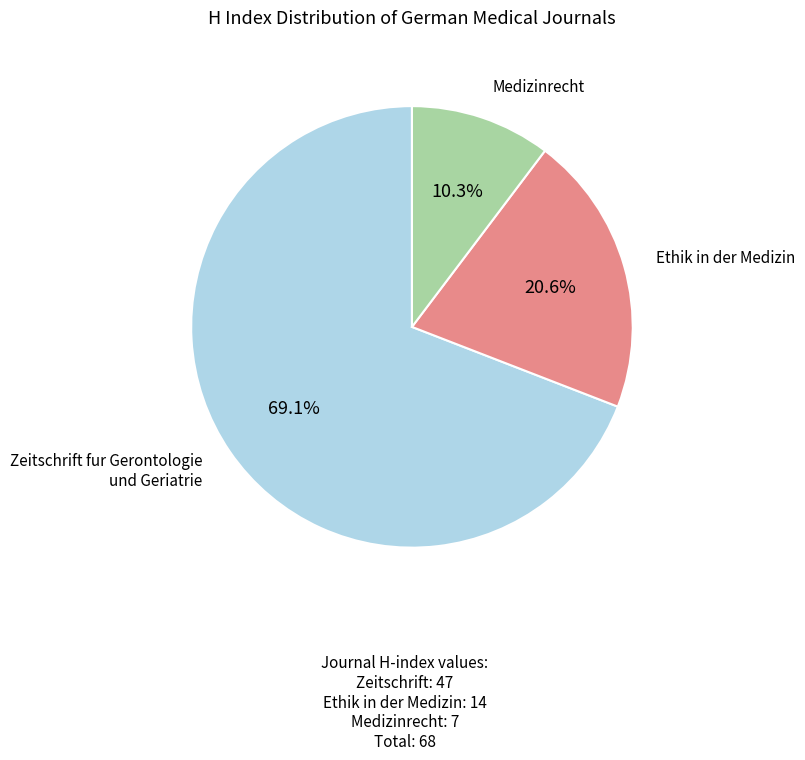

Does any single category account for the majority?

Yes